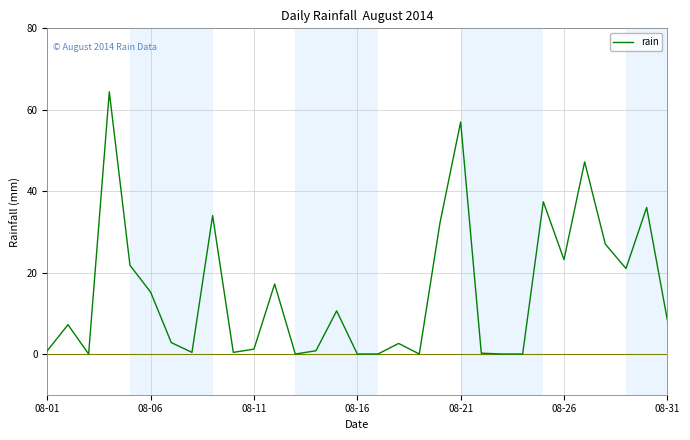

What is the greatest value displayed?

64.4